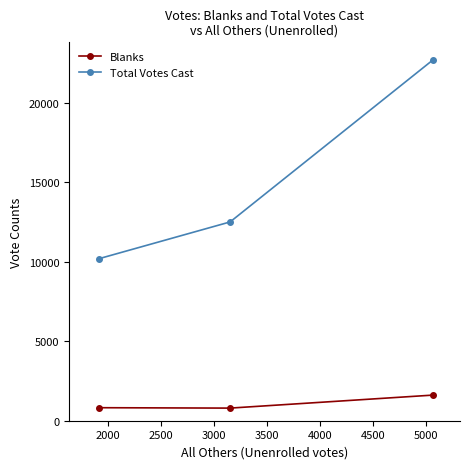

Which series has the widest spread of values?

Total Votes Cast